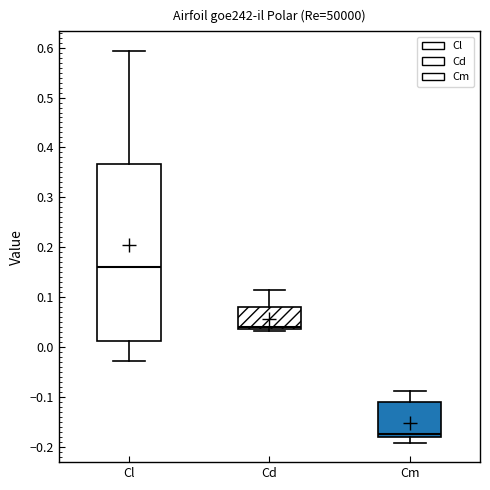

Which box is the tallest, from its lower edge to its upper edge?

Cl